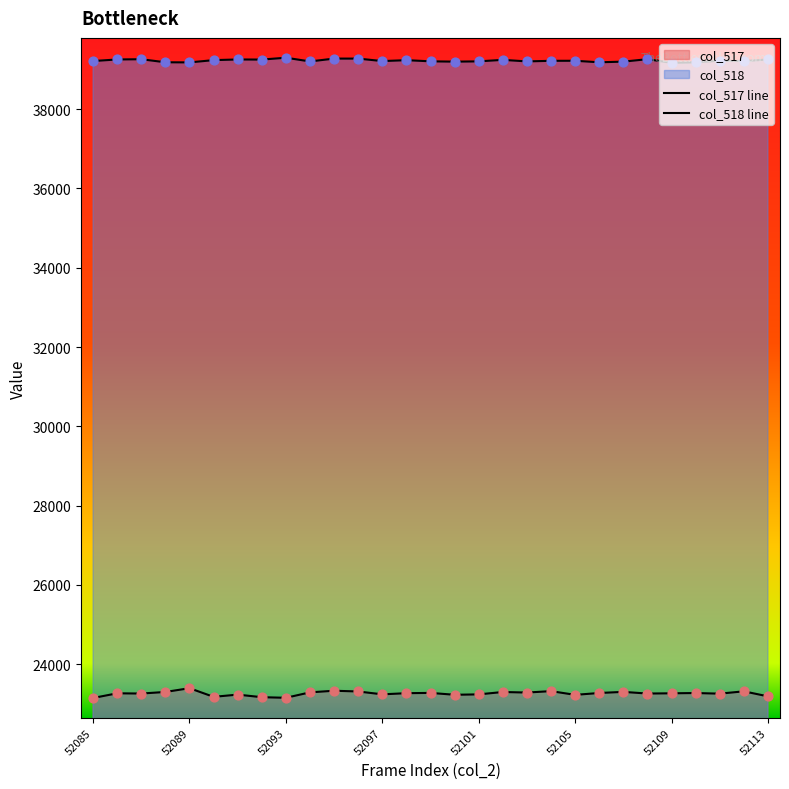

What is the total value across all series at 26?

62479